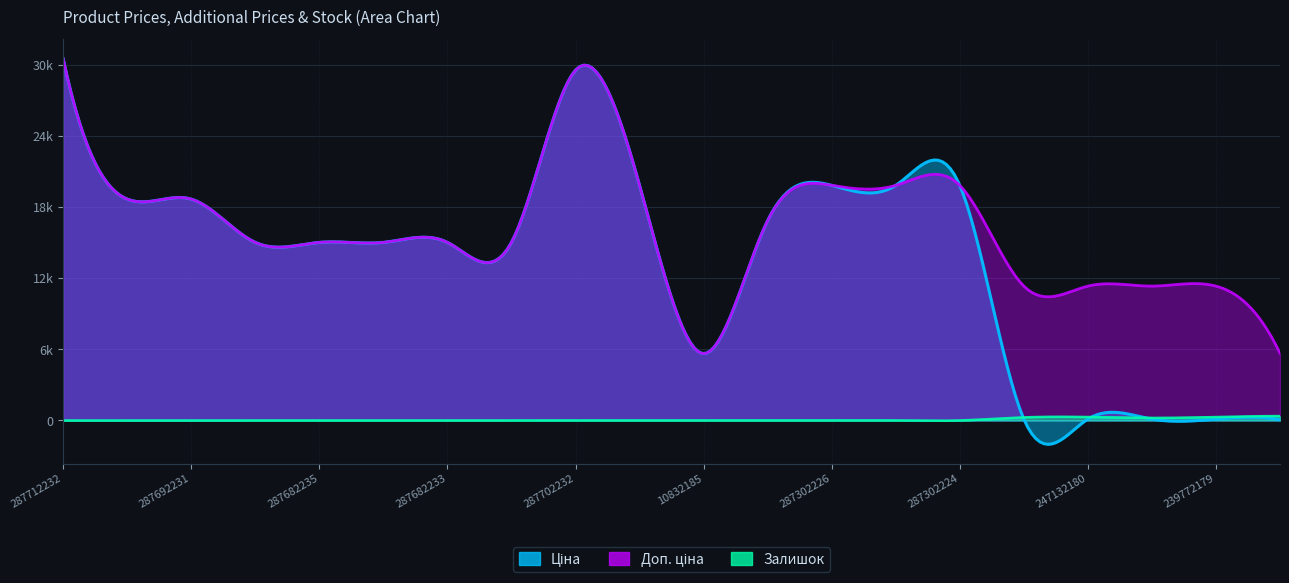

List the series in order of their peak value, highest first.

Ціна, Доп. ціна, Залишок